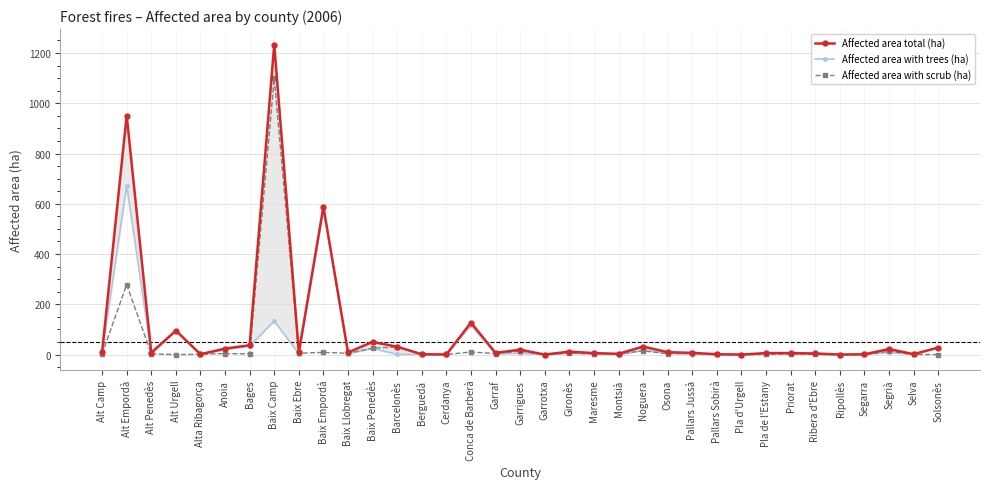

True or false: Affected area with trees (ha) and Affected area total (ha) cross at least once.

False